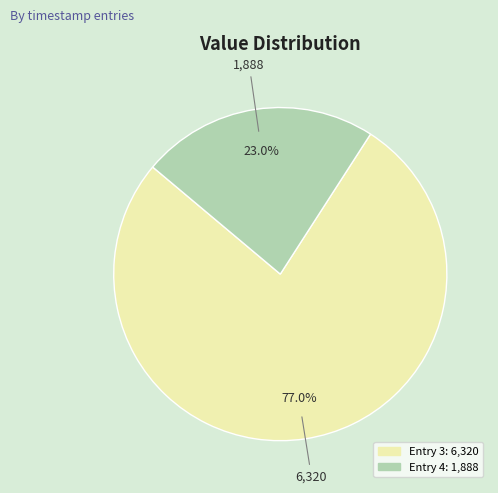

Is there a majority slice in this chart?

Yes